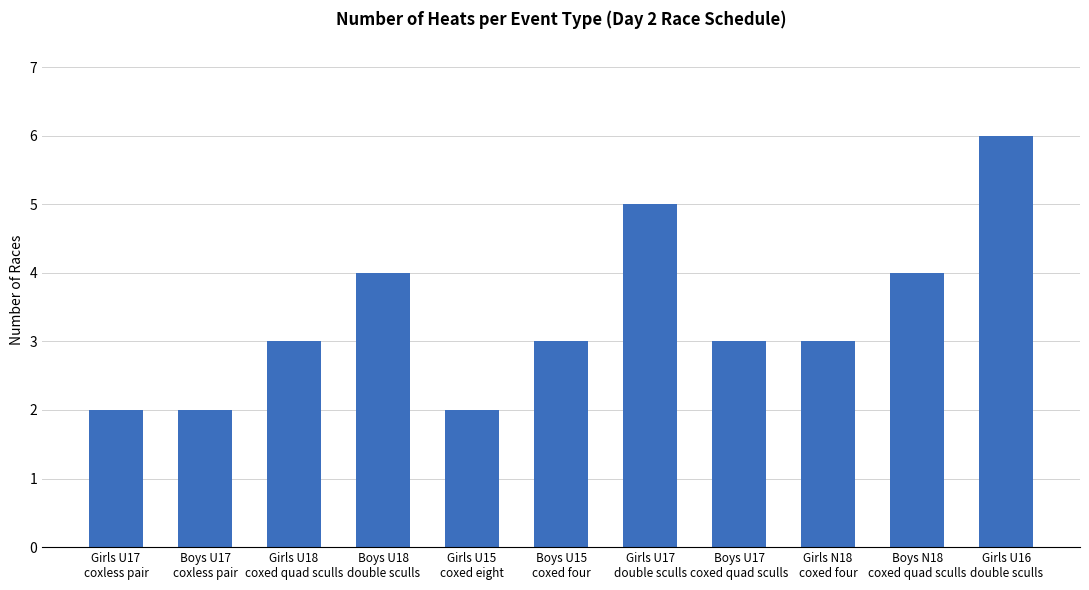

What value does the data have at Boys U17
coxed quad sculls?

3